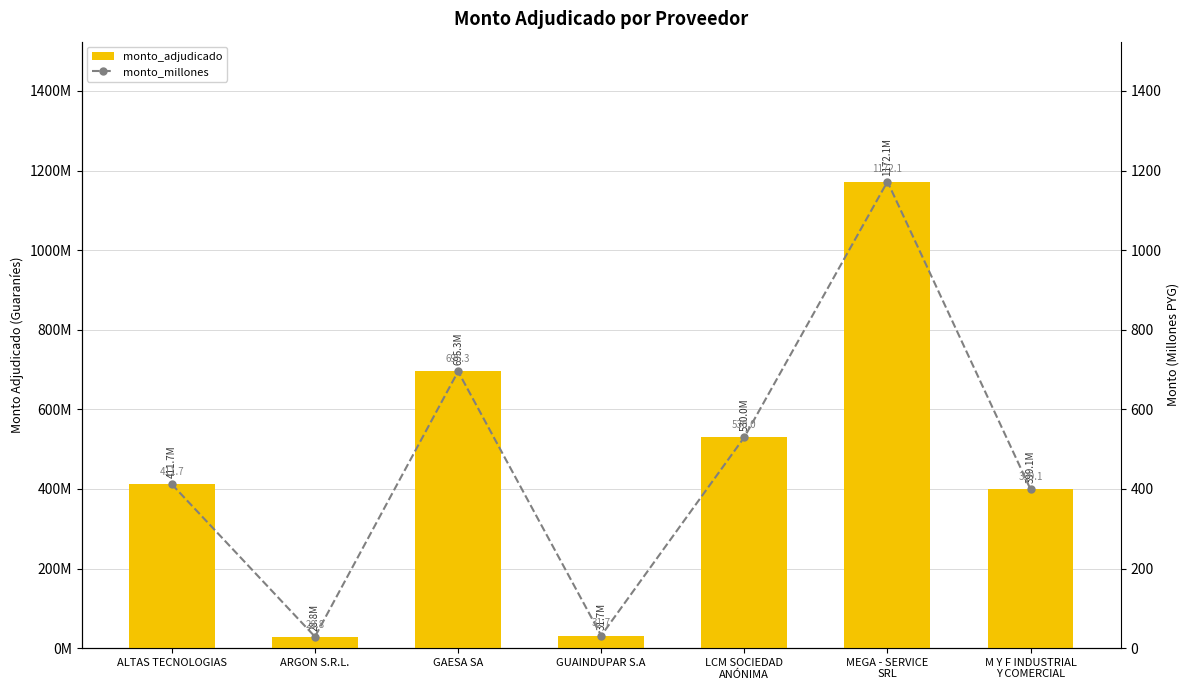

Which series has the largest total across all categories?

monto_adjudicado